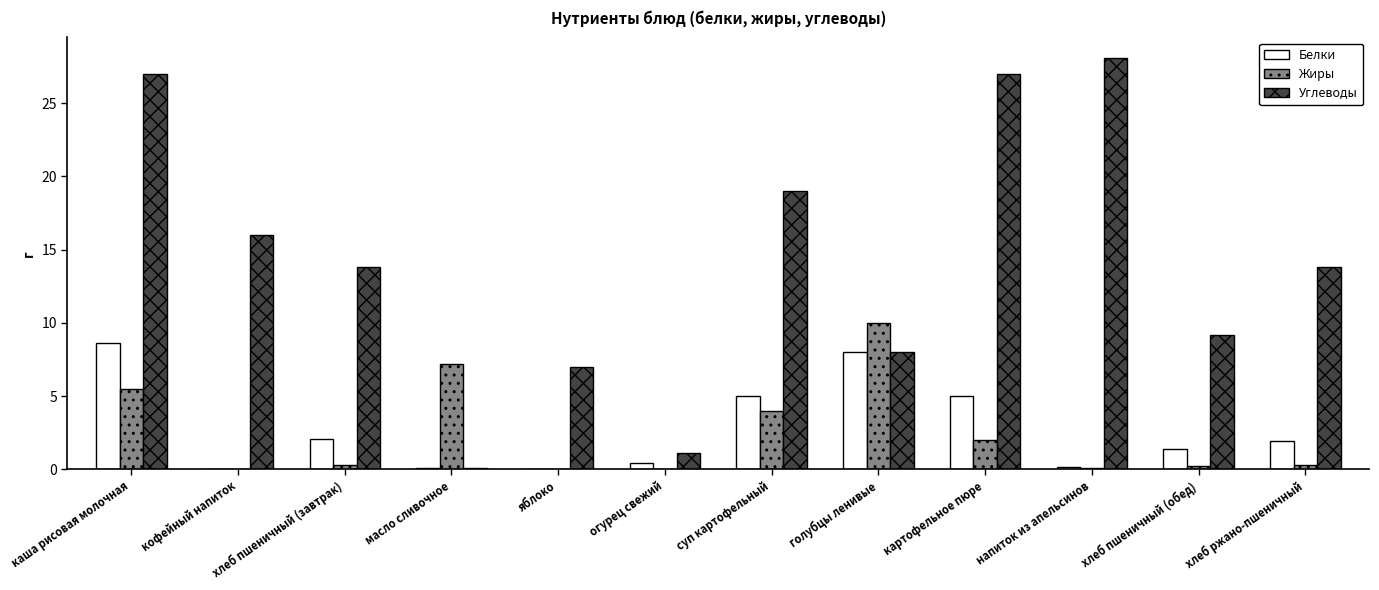

Are the bars grouped side by side (vs. stacked)?

Yes